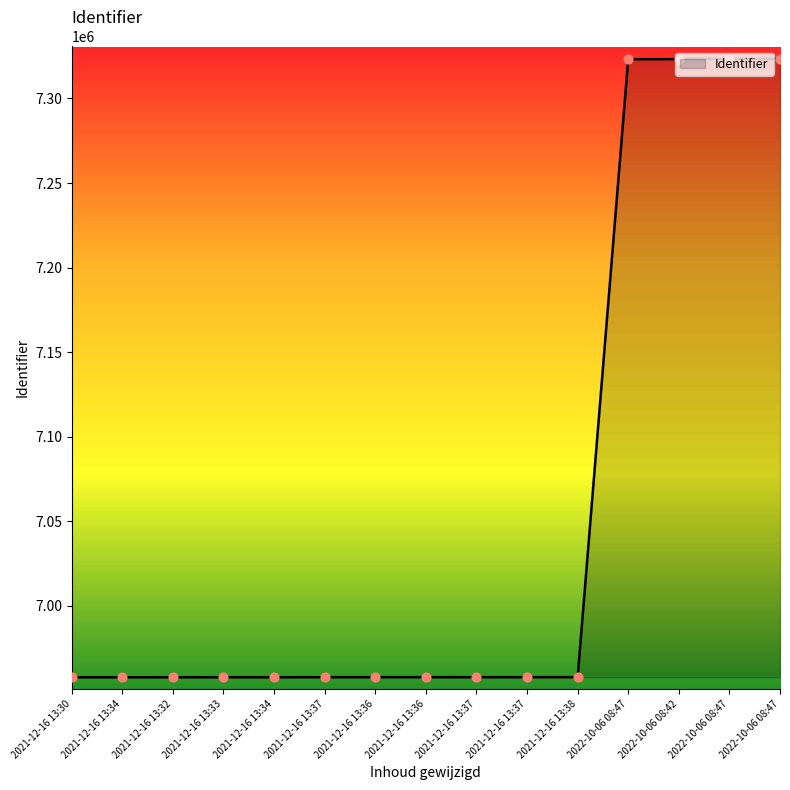

Between 2021-12-16 13:37 and 2021-12-16 13:34, which is larger?

2021-12-16 13:37